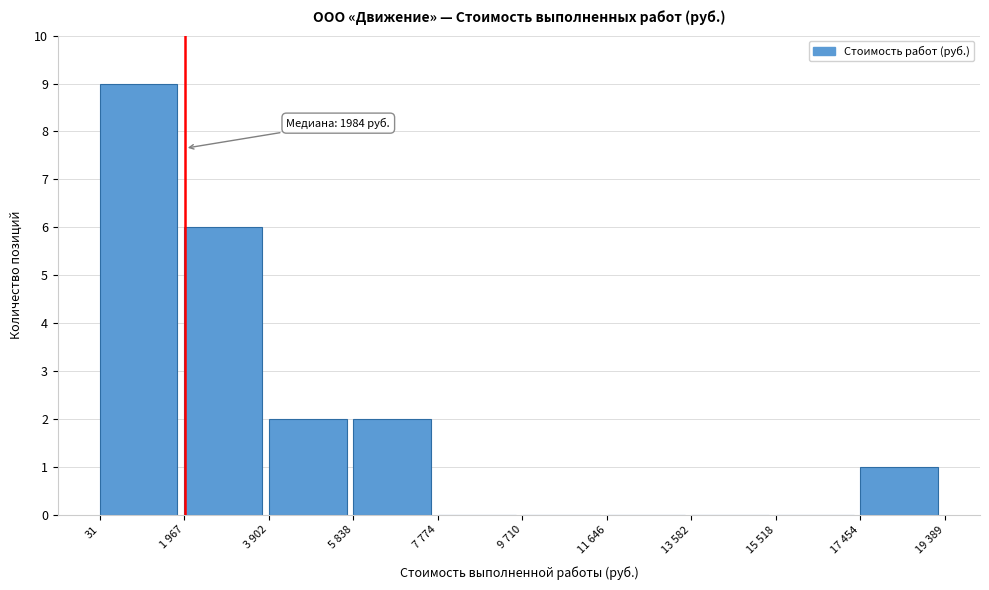

Reading left to right, list all the values displayed in this chart.

31=9	1 967=6	3 902=2	5 838=2	7 774=0	9 710=0	11 646=0	13 582=0	15 518=0	17 454=1